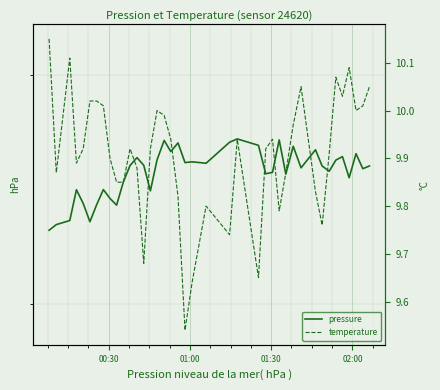

What is the difference between the maximum and minimum values in the pressure series?

0.4